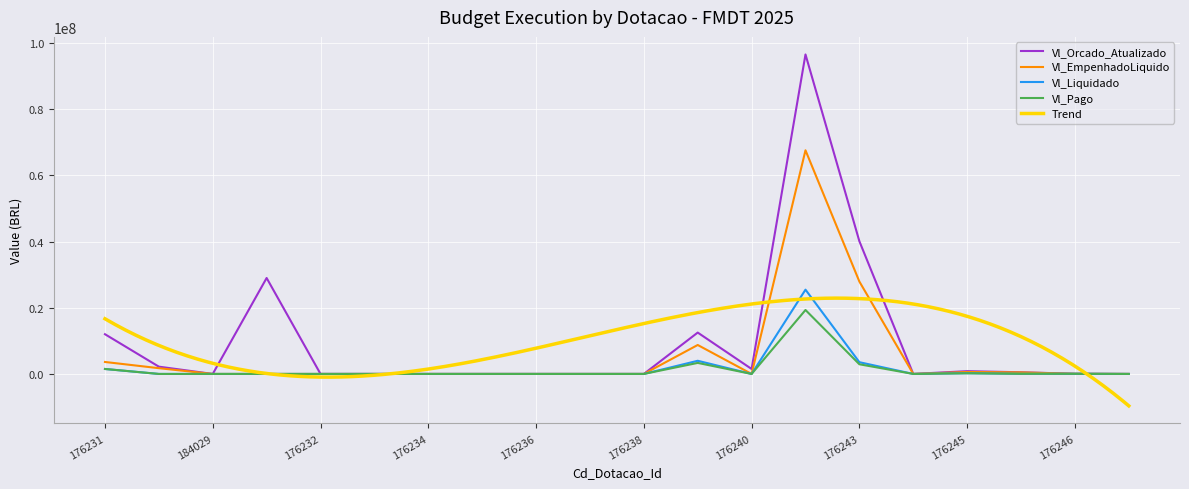

Is it true that Vl_EmpenhadoLiquido equals 0.0 at 176238?

True